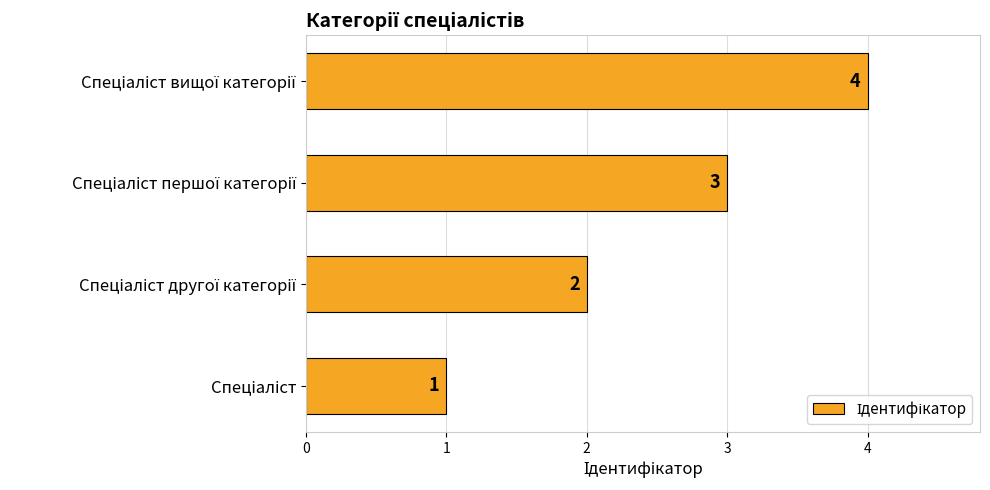

Count the values in the range 2 to 4.

3